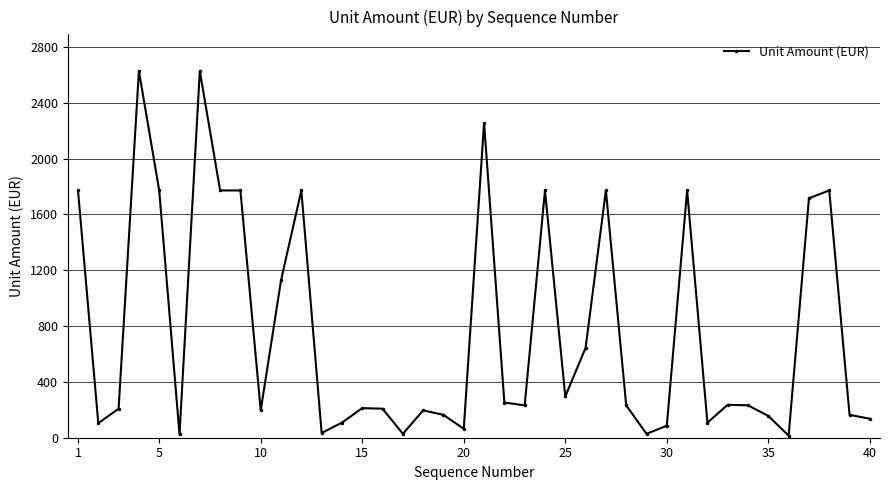

What is the sum of all values?

30667